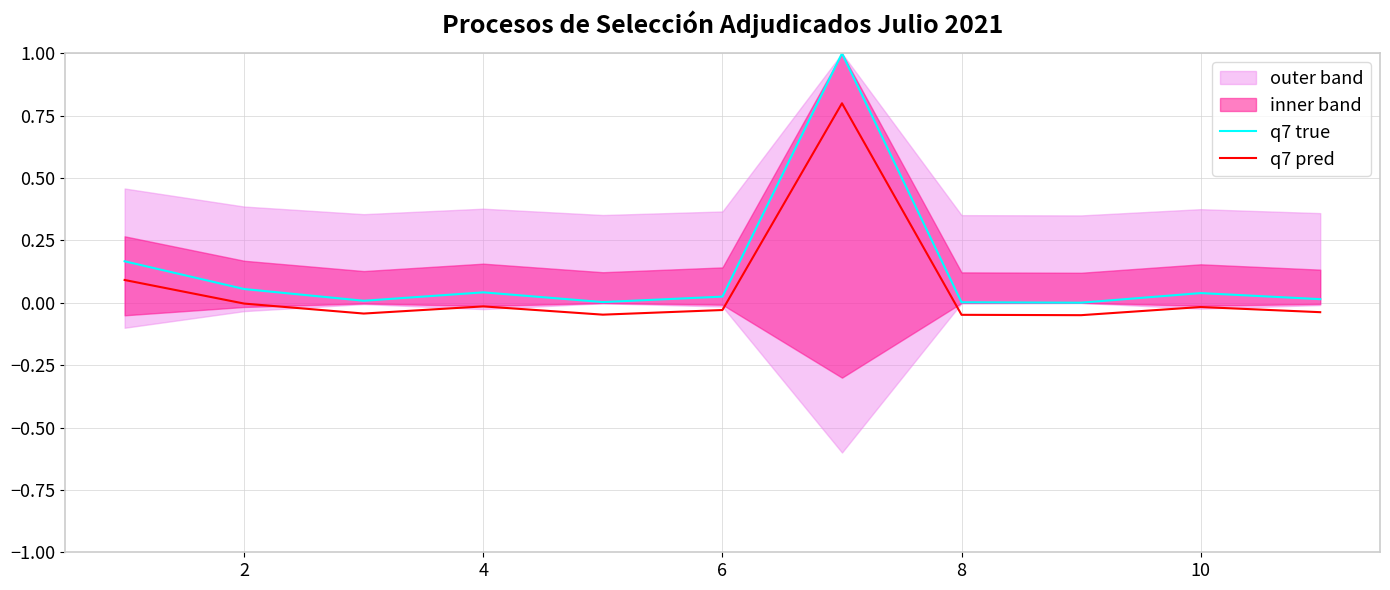

Reading left to right, extract all data points from this chart.

q7 true: 0.2	0.1	0.0	0.0	0.0	0.0	1.0	0.0	0.0	0.0	0.0
q7 pred: 0.1	-0.0	-0.0	-0.0	-0.0	-0.0	0.8	-0.0	-0.0	-0.0	-0.0